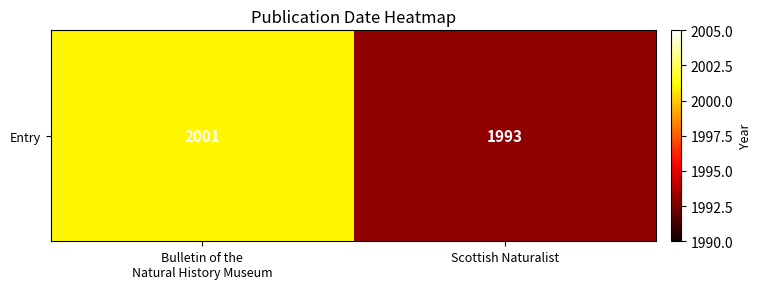

True or false: the data shows 2001 at Bulletin of the
Natural History Museum.

True